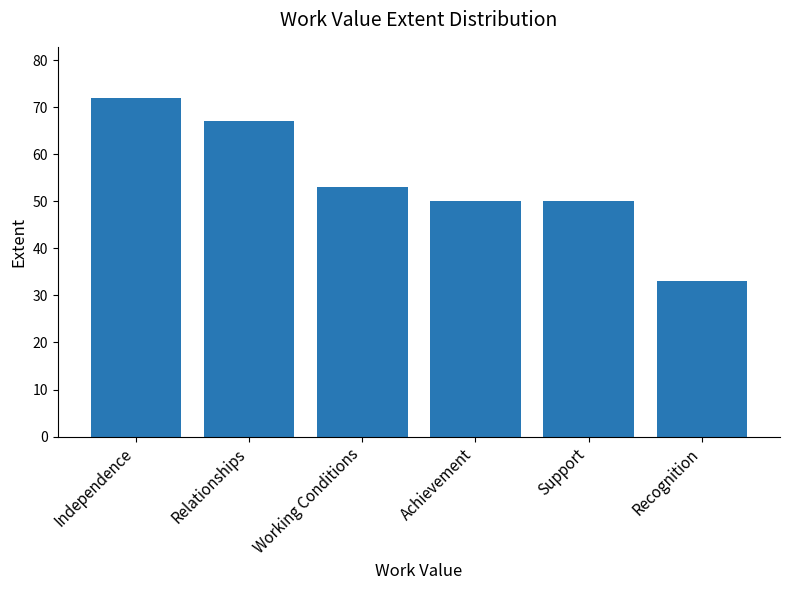

What is the minimum value shown in the chart?

33